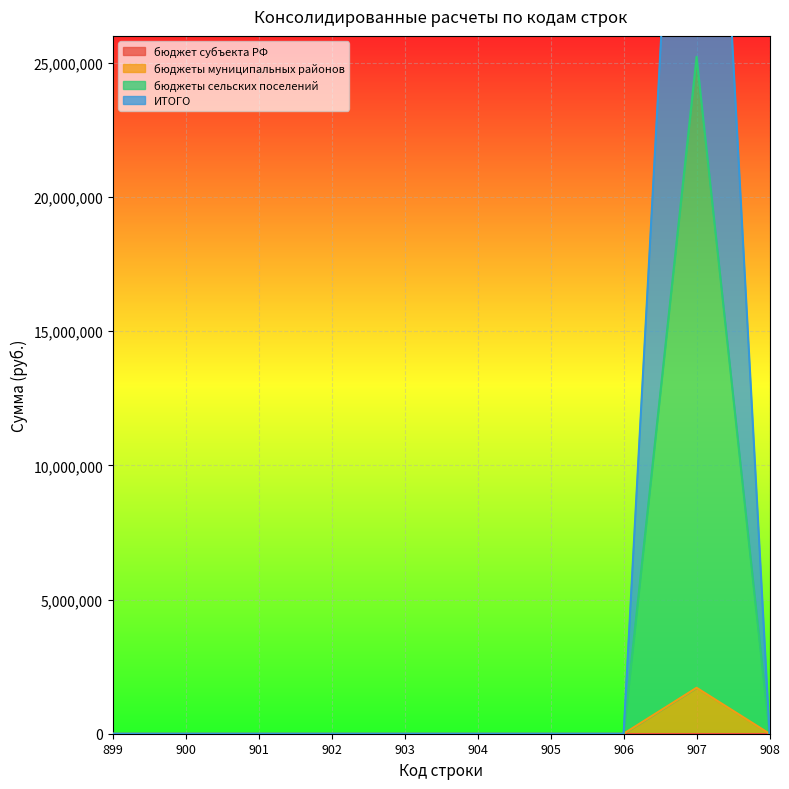

True or false: бюджеты муниципальных районов and бюджеты сельских поселений intersect in this chart.

False